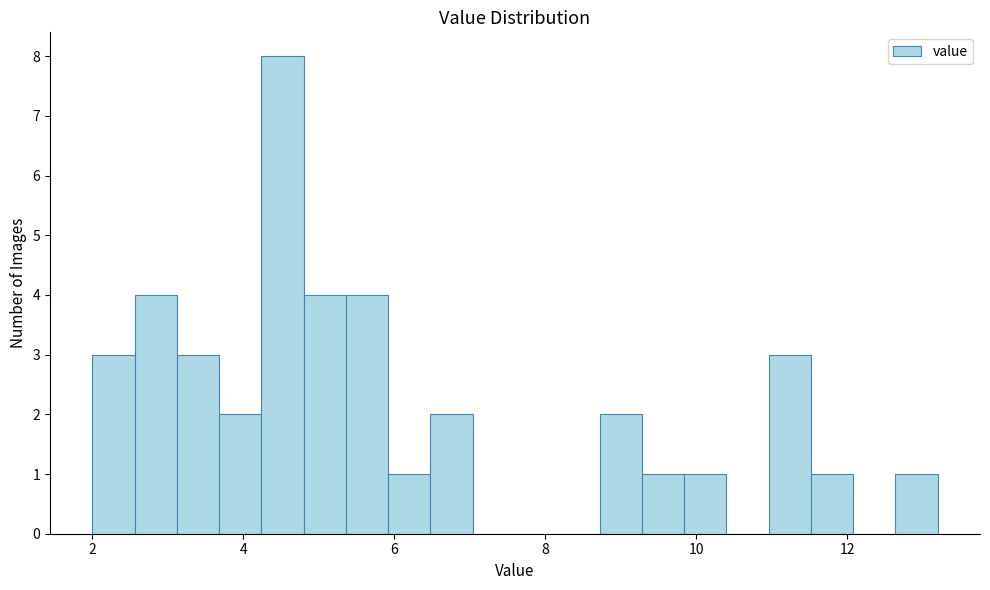

Around what value on the x-axis is the tallest bar? Give the approximate position of its centre, as read against the axis.

4.6